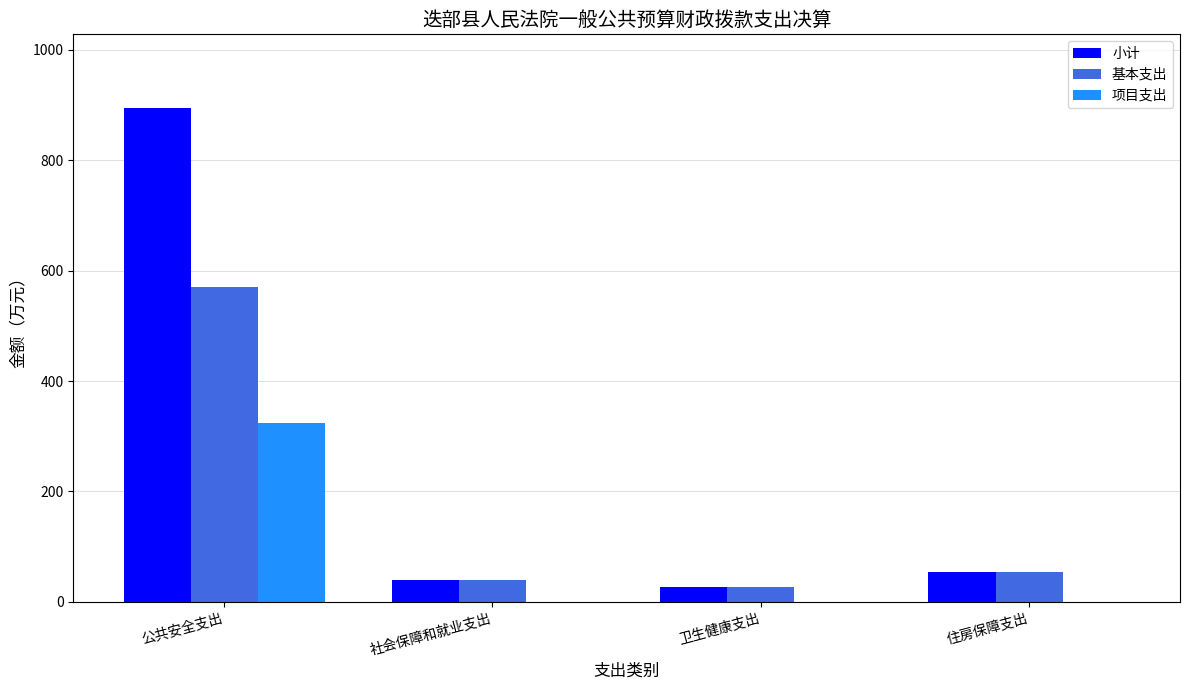

What is the greatest value displayed?

894.0